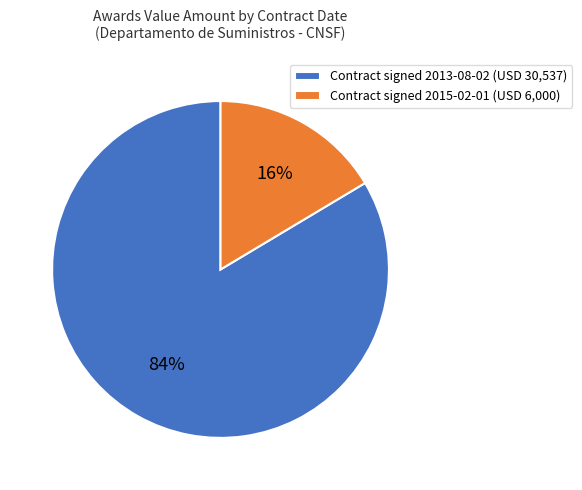

The Contract signed 2013-08-02 (USD 30,537) slice represents 76% of the pie. True or false?

False